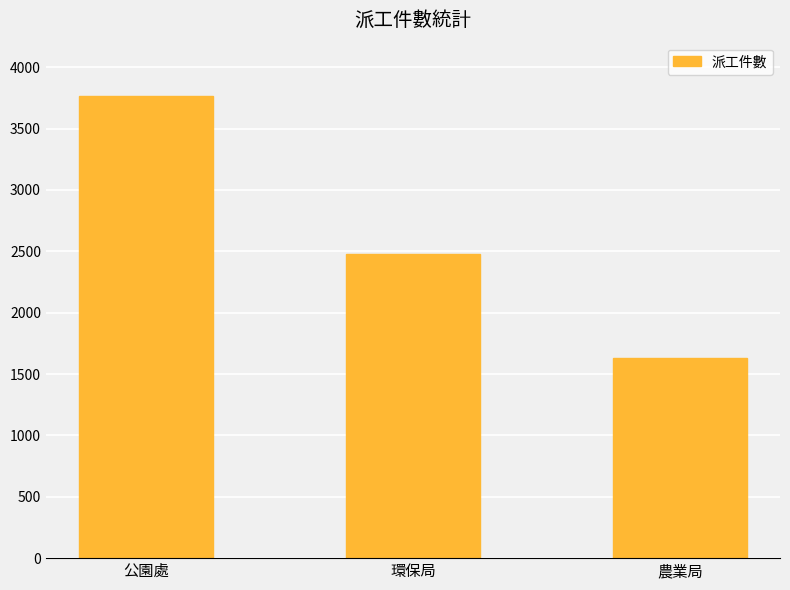

Where is the data nearest to the value 2698?

環保局